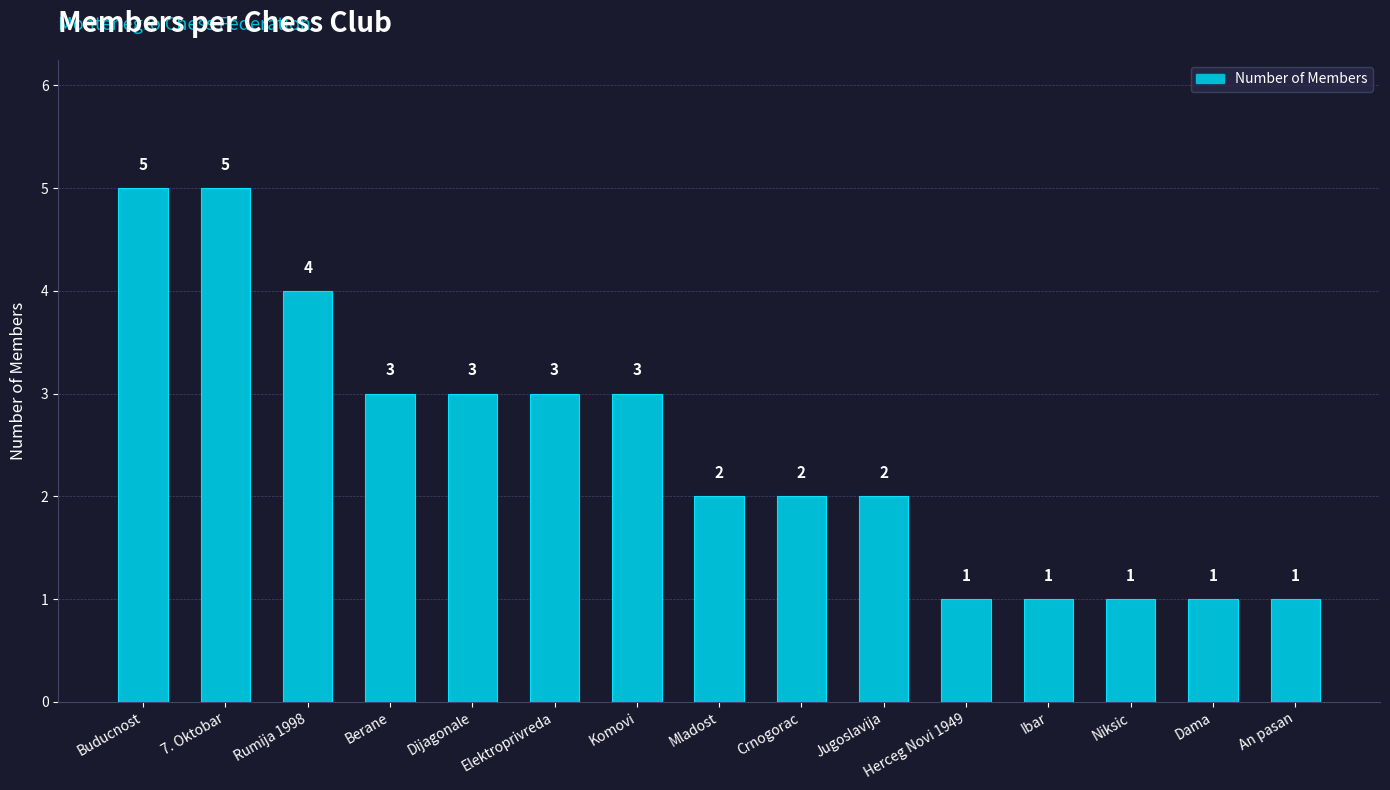

What is the label of the 9th bar from the left?

Crnogorac